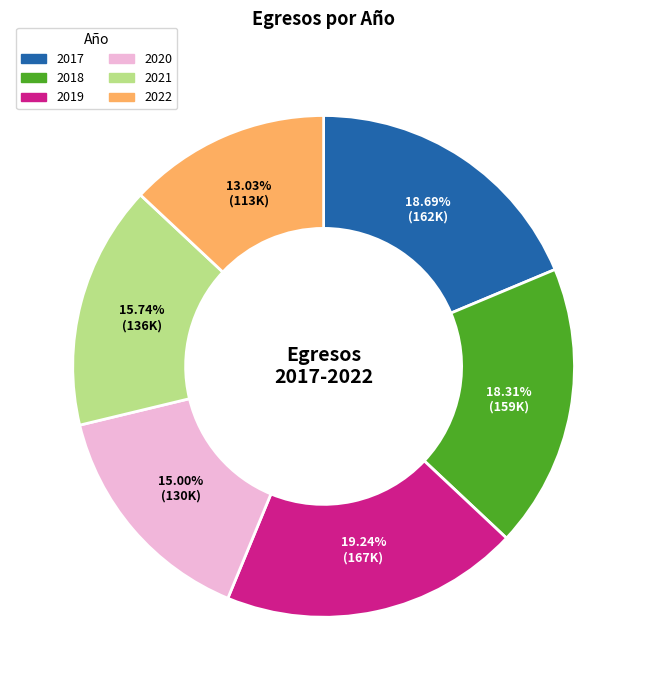

Which category has the biggest portion of the pie?

2019